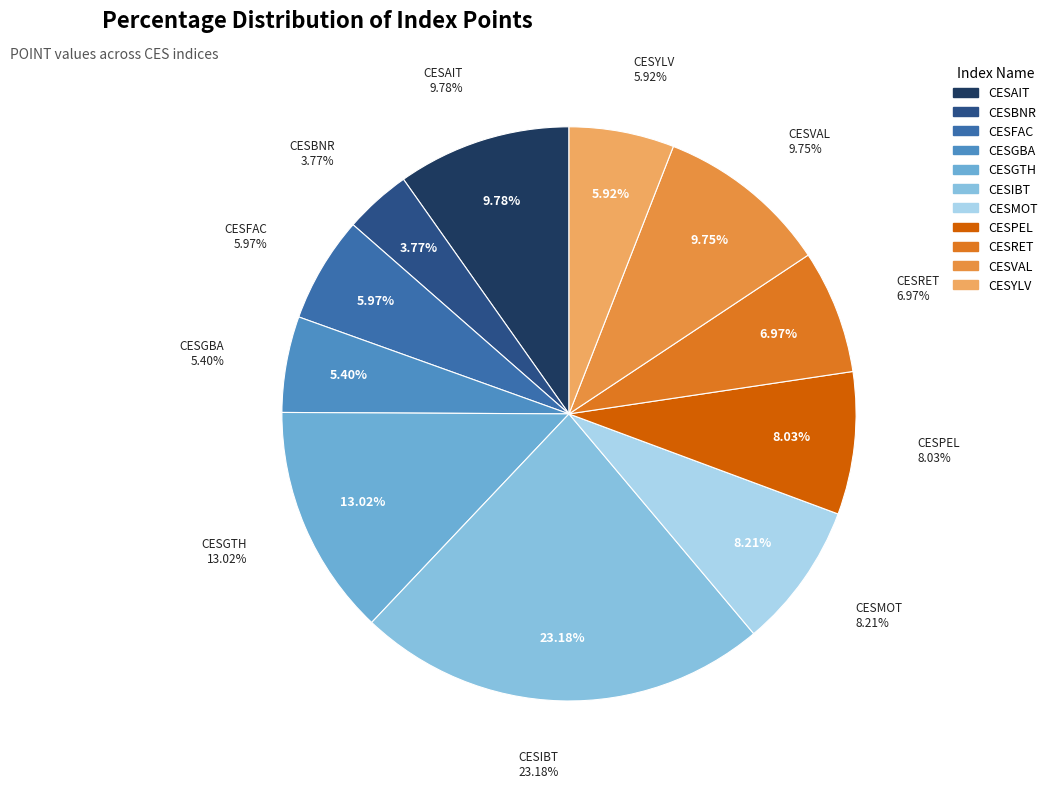

To the nearest percent, what portion does CESFAC represent?

6%